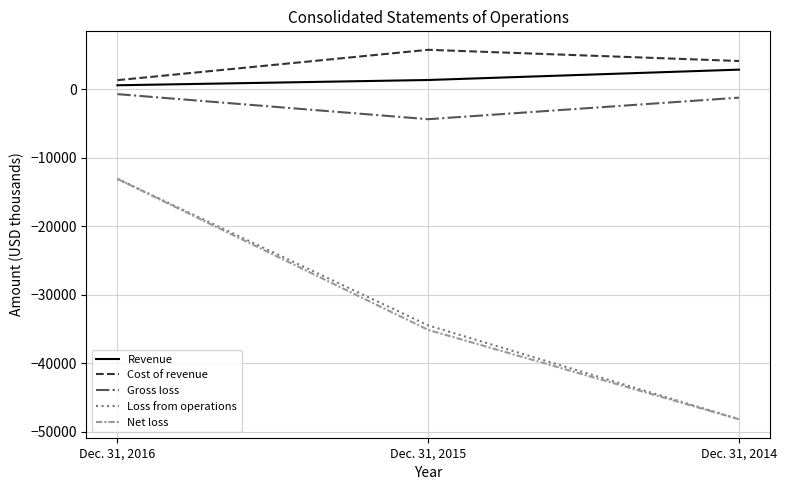

True or false: Loss from operations has a value of -13118 at Dec. 31, 2016.

True